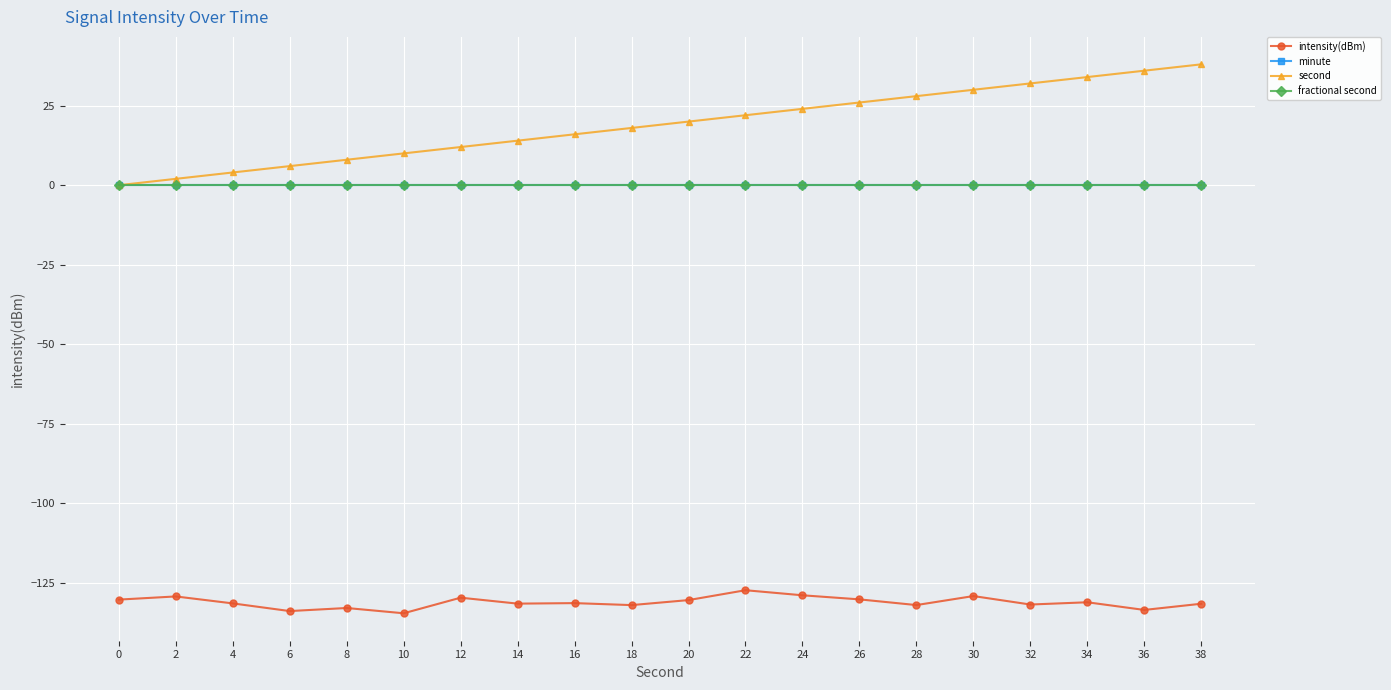

How many lines are shown in the chart?

4